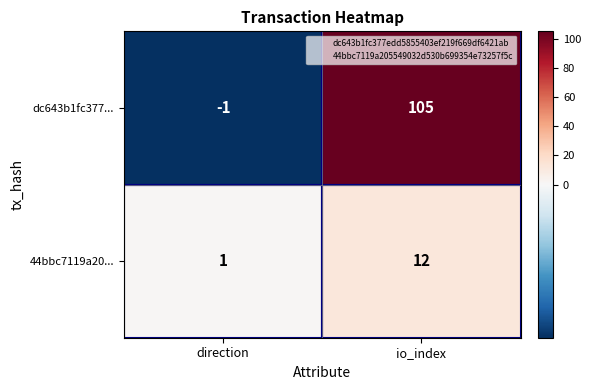

What is the difference between the 44bbc7119a20... values at direction and io_index?

11